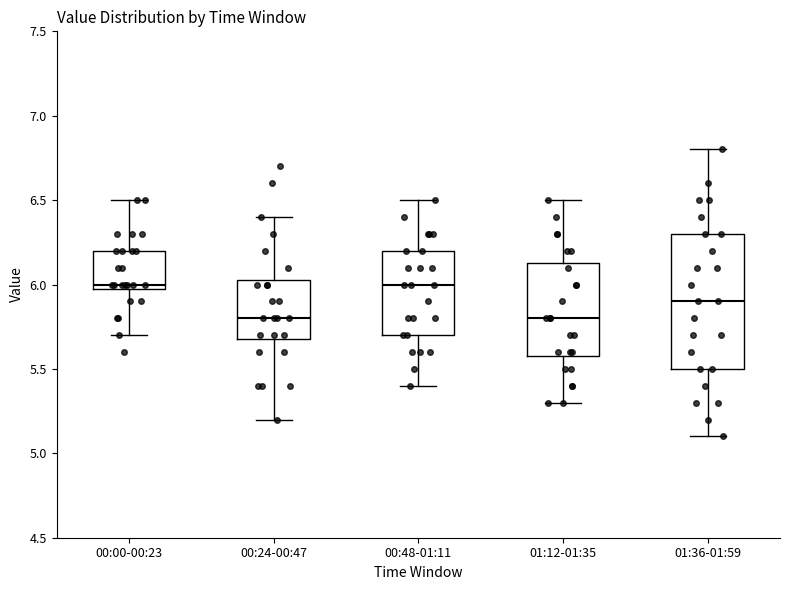

Reading left to right, transcribe this box plot: for each box, give where its median line is, the range the box spans, and where its two whiskers end, as read against the y-axis. The values are not printed on the chart, so give them approximately, as read against the axis.

00:00-00:23: median 6.00 (just above the box's lower edge), box 6.00 to 6.20, whiskers 5.70 to 6.50
00:24-00:47: median 5.80, box 5.70 to 6.05, whiskers 5.20 to 6.40
00:48-01:11: median 6.00, box 5.70 to 6.20, whiskers 5.40 to 6.50
01:12-01:35: median 5.80, box 5.60 to 6.15, whiskers 5.30 to 6.50
01:36-01:59: median 5.90, box 5.50 to 6.30, whiskers 5.10 to 6.80